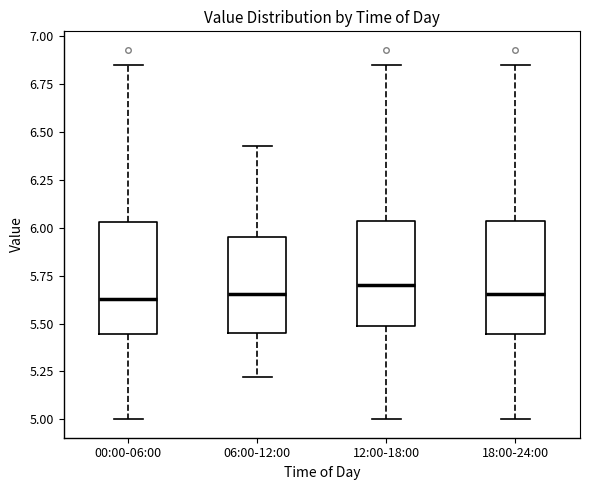

Reading left to right, transcribe this box plot: for each box, give where its median line is, the range the box spans, and where its two whiskers end, as read against the y-axis. The values are not printed on the chart, so give them approximately, as read against the axis.

00:00-06:00: median 5.65, box 5.45 to 6.05, whiskers 5.00 to 6.85
06:00-12:00: median 5.65, box 5.45 to 5.95, whiskers 5.20 to 6.45
12:00-18:00: median 5.70, box 5.50 to 6.05, whiskers 5.00 to 6.85
18:00-24:00: median 5.65, box 5.45 to 6.05, whiskers 5.00 to 6.85